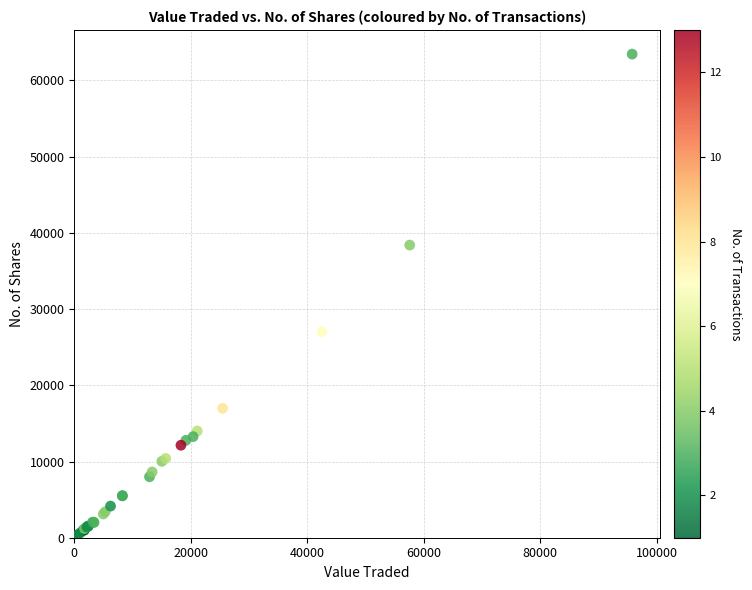

What Y value in the scatter plot is closest to 31729?

27039